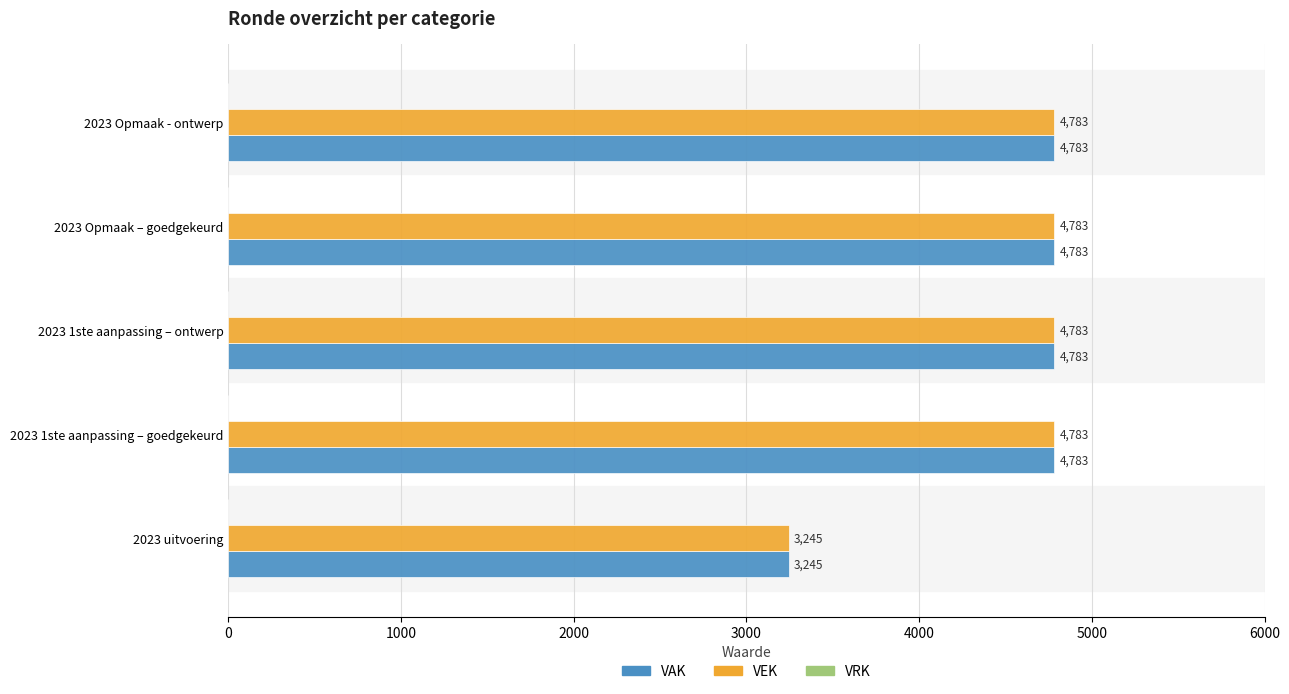

Which category has the lowest value in the VEK series?

2023 uitvoering